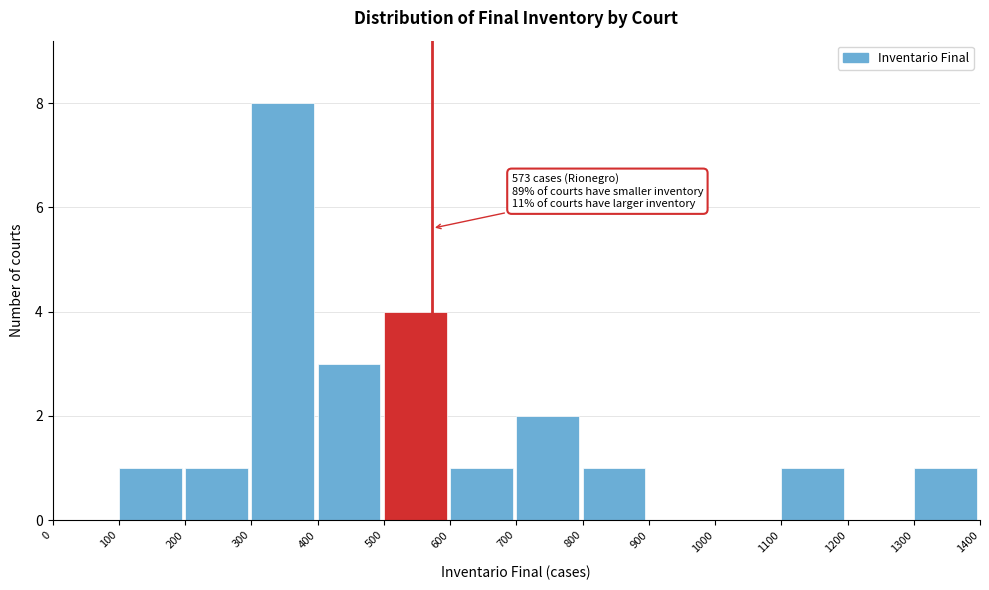

Over which range of the x-axis is the bar tallest?

300 to 400